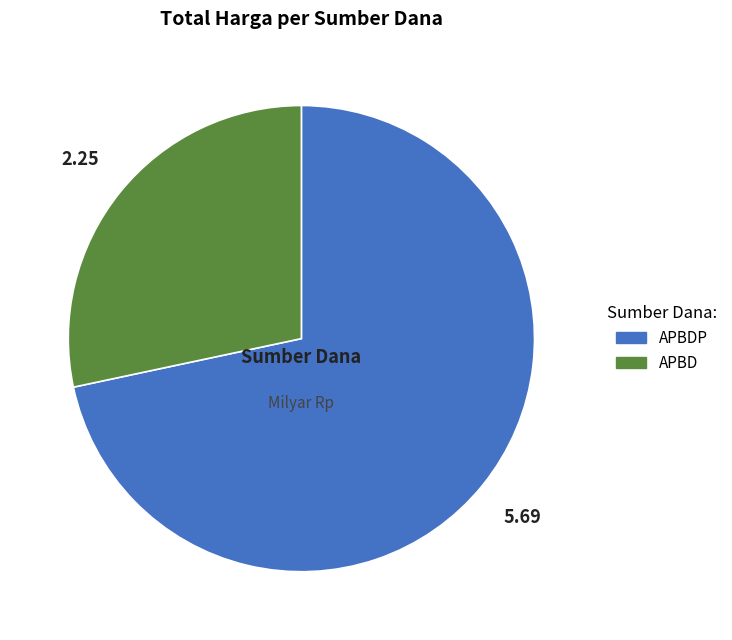

Does any single category account for the majority?

Yes